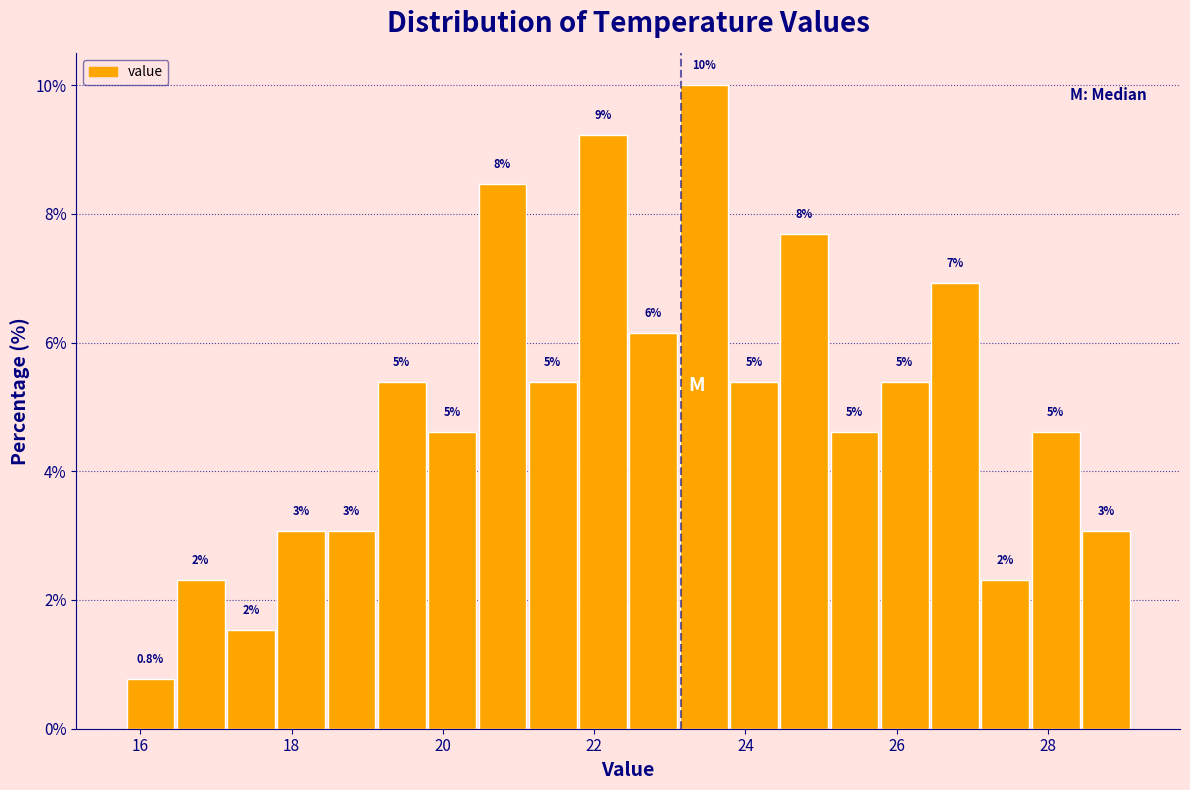

Read against the x-axis, roughly where is the centre of the tallest bar?

23.4